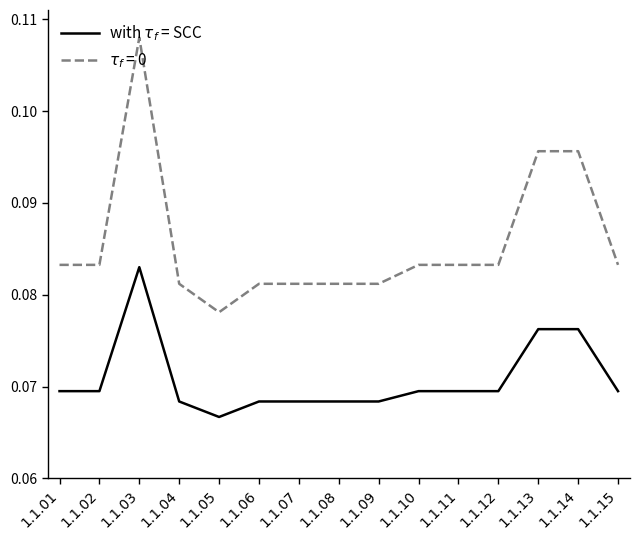

At which category is the sum across all series the highest?

1.1.03